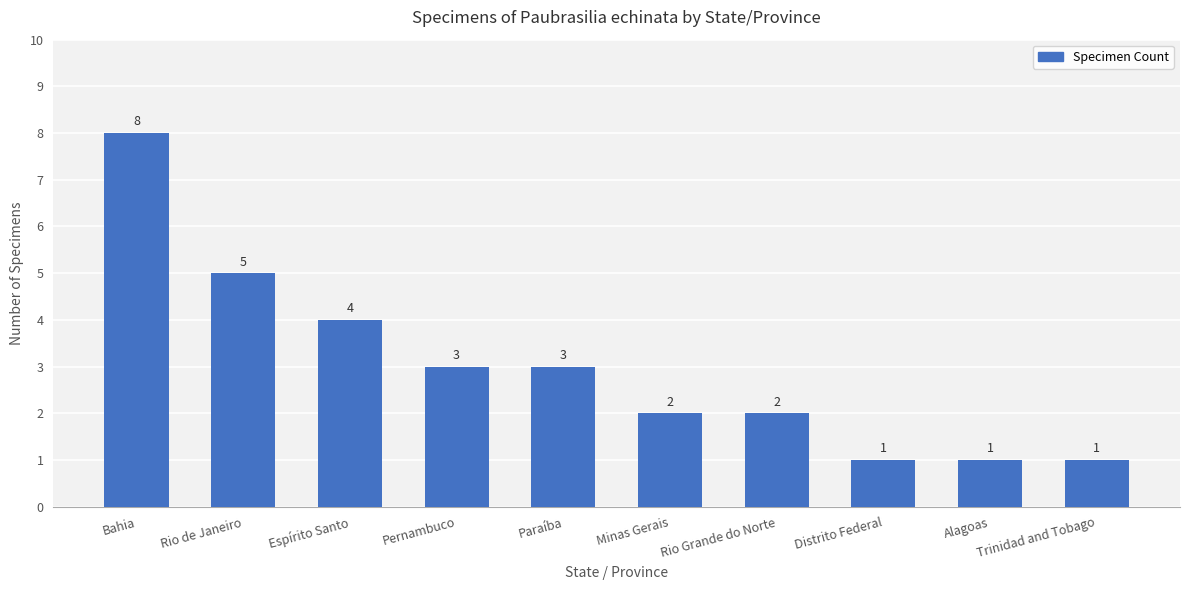

What is the value of the 4th bar from the left?

3